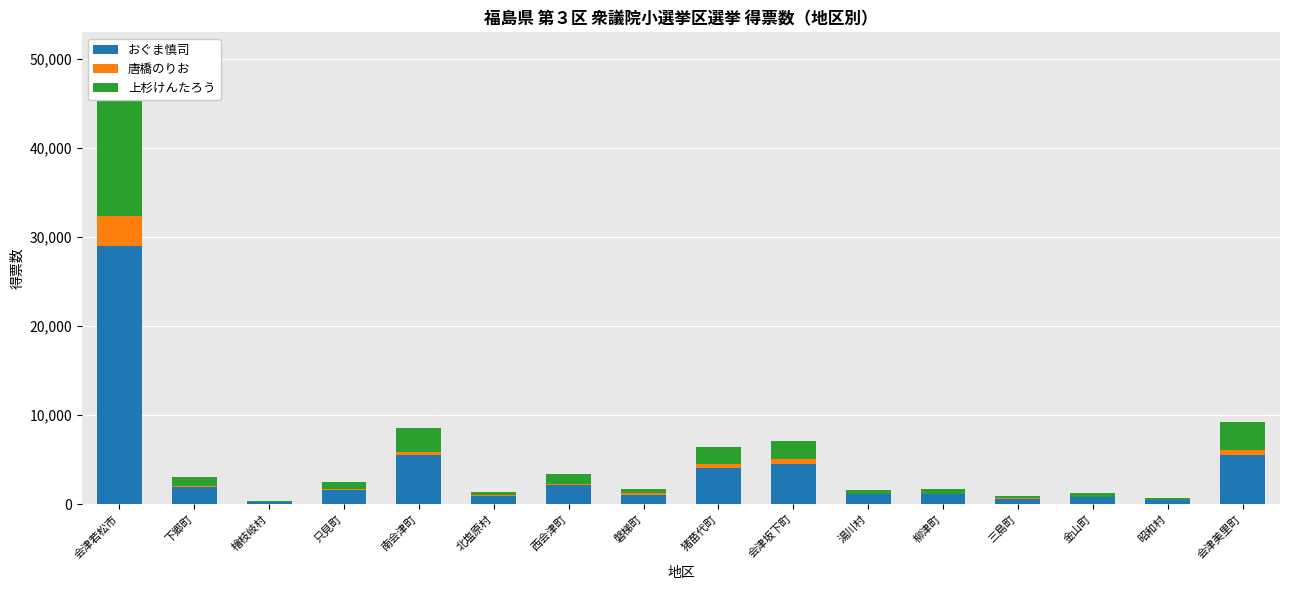

Reading left to right, extract all data points from this chart.

おぐま慎司: 28992	1920	245	1556	5462	935	2116	1028	4099	4540	1072	1109	599	759	404	5539
唐橋のりお: 3364	107	4	144	390	85	173	157	424	464	106	59	46	55	64	524
上杉けんたろう: 13698	1012	89	799	2649	386	1043	522	1829	2050	416	568	306	407	265	3121